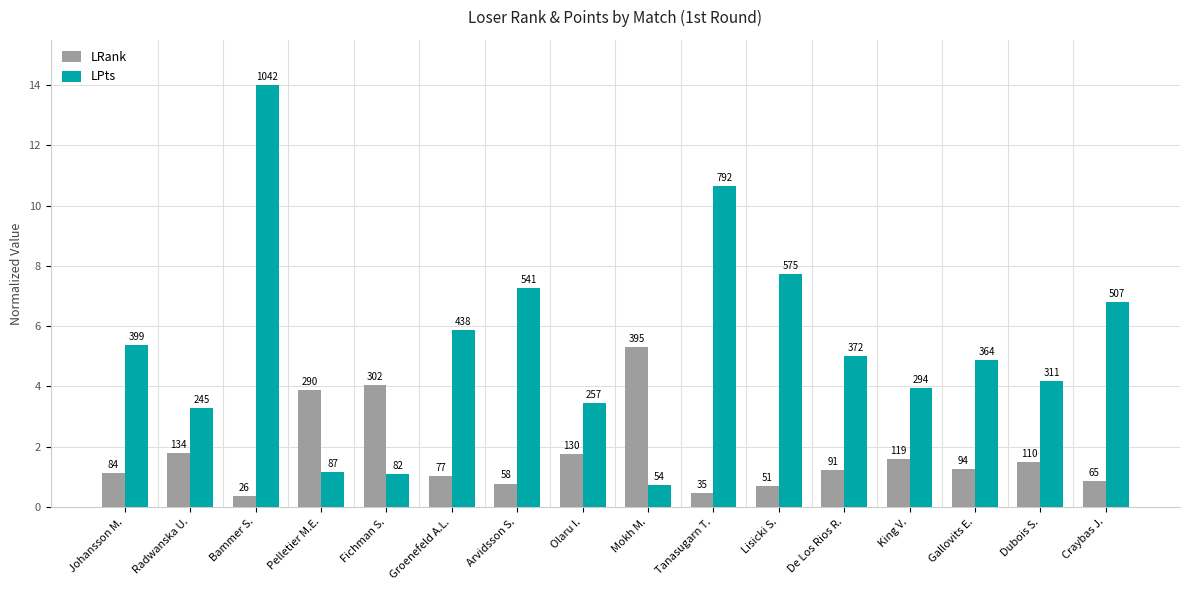

What is the label of the 8th bar from the left?

Olaru I.